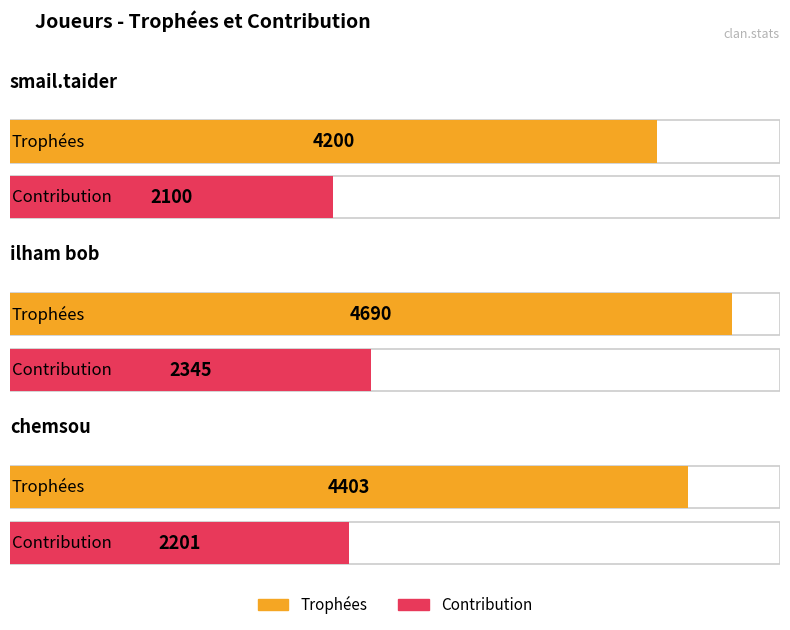

Which category has the lowest value across all series?

smail.taider